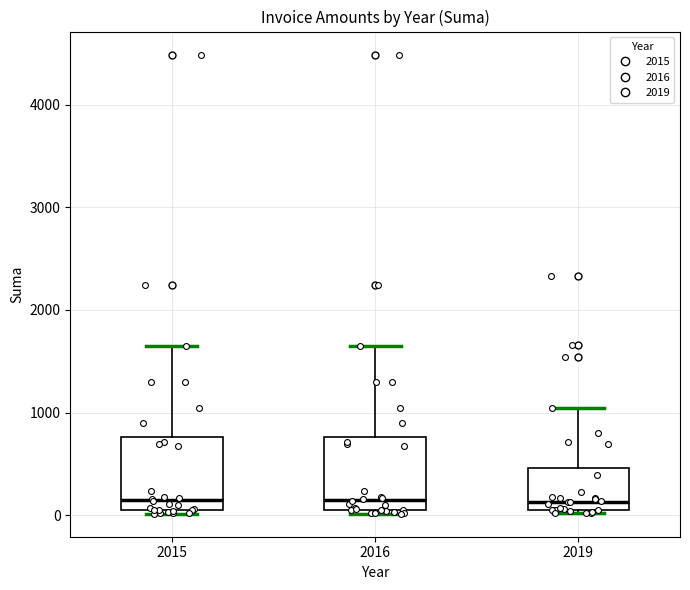

Reading left to right, read every box against the y-axis: the position of its median line, the range the box covers, and the ends of its whiskers. The values are not printed on the chart, so give them approximately, as read against the axis.

2015: median 100 (just above the box's lower edge), box 100 to 800, whiskers 0 to 1600
2016: median 100 (just above the box's lower edge), box 100 to 800, whiskers 0 to 1600
2019: median 100, box 0 to 500, whiskers 0 (just below the box's lower edge) to 1000